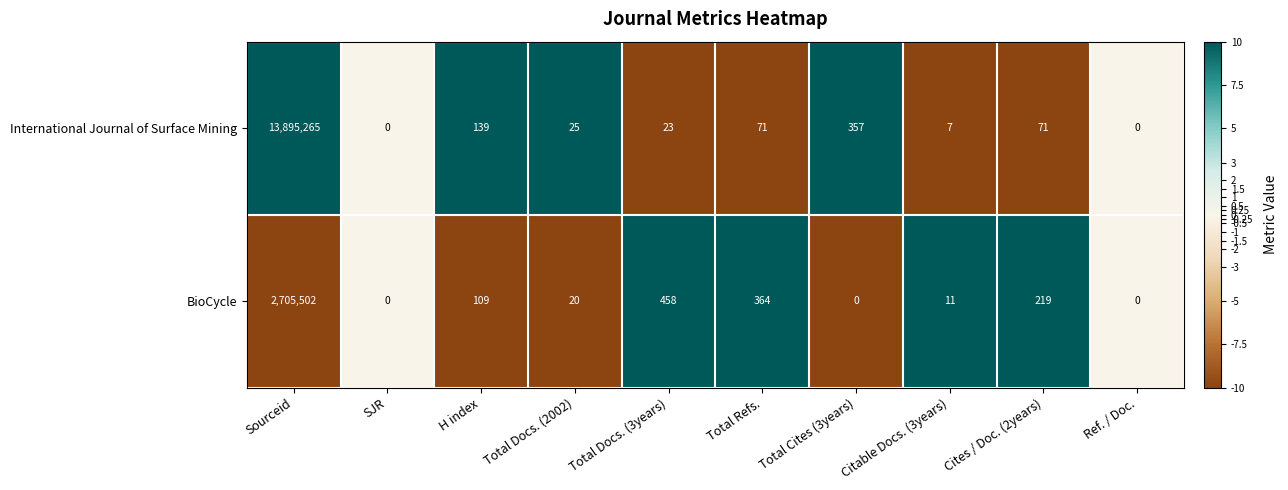

The International Journal of Surface Mining series shows 23 at Total Docs. (3years). True or false?

True